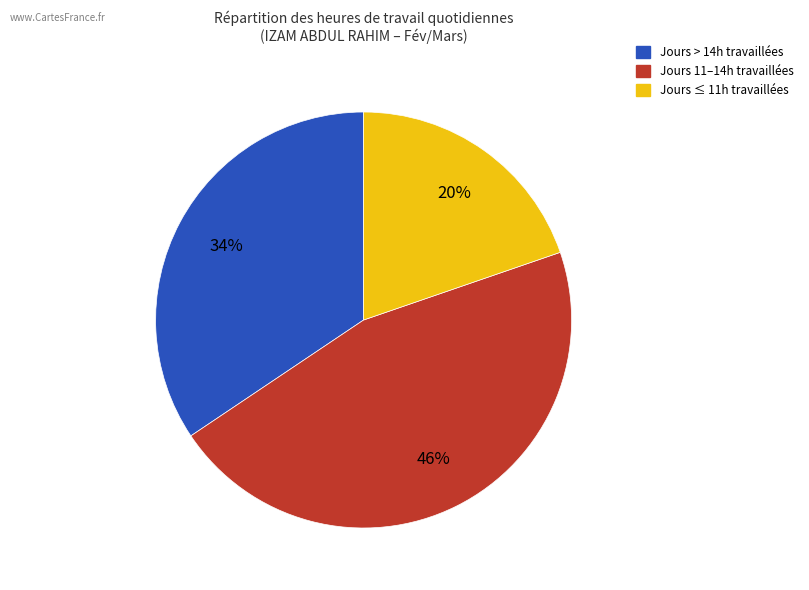

To the nearest percent, what is the difference between the largest and smallest slice percentages?

26%